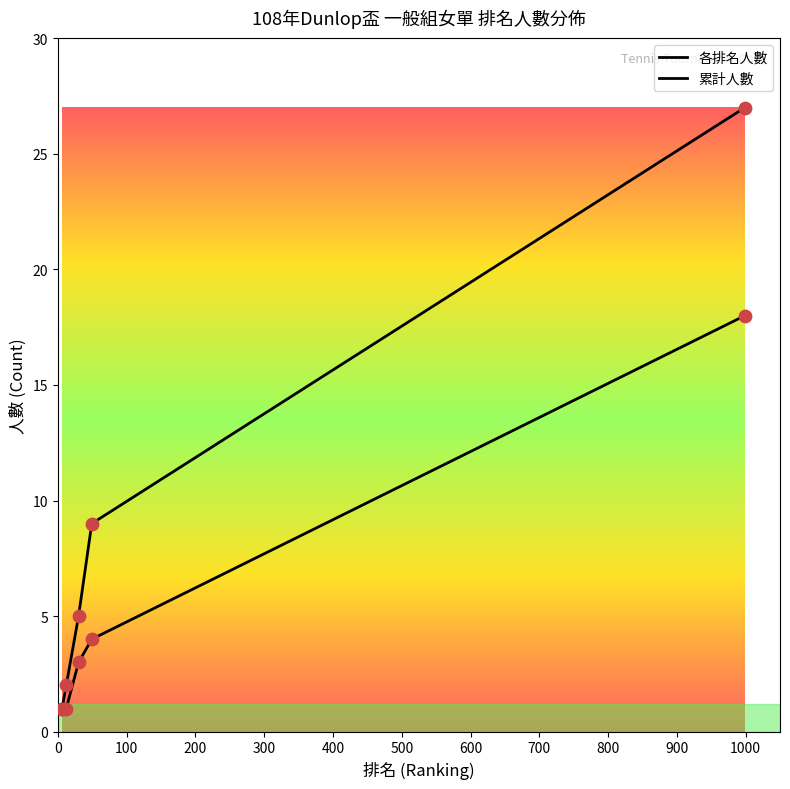

At which category is the sum across all series the highest?

999